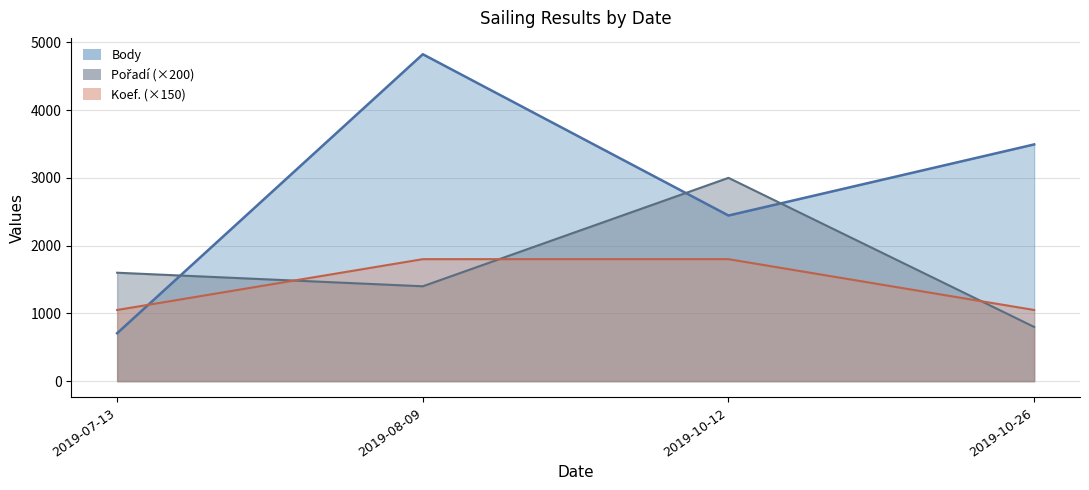

What are all the series names shown in the legend?

Body, Pořadí, Koef.